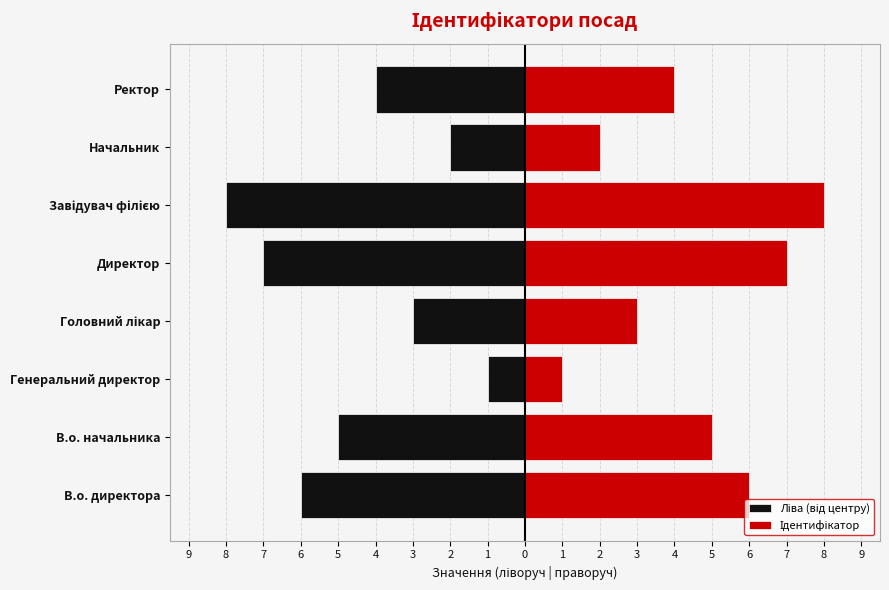

Reading left to right, list all the values displayed in this chart.

Ліва (від центру): -6	-5	-1	-3	-7	-8	-2	-4
Ідентифікатор: 6	5	1	3	7	8	2	4